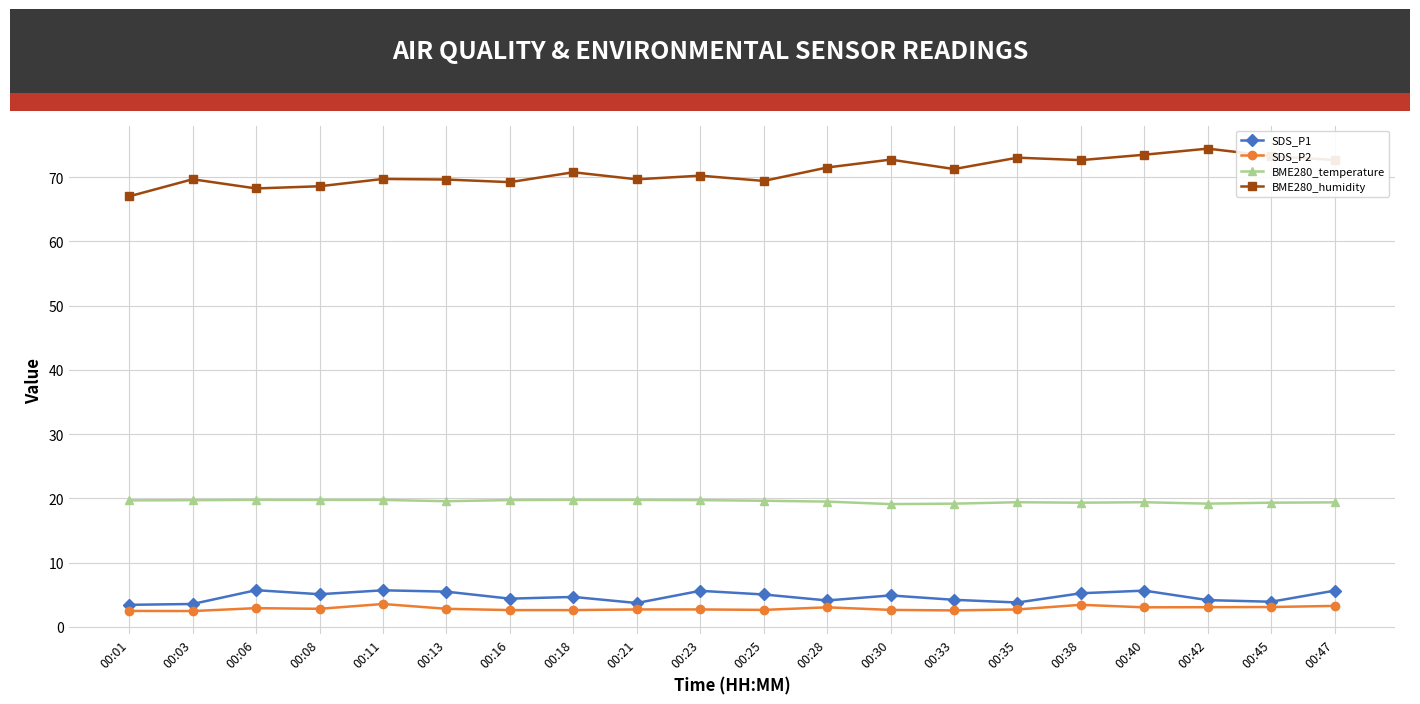

What is the value of the BME280_temperature point at the 1st from the left?

19.7